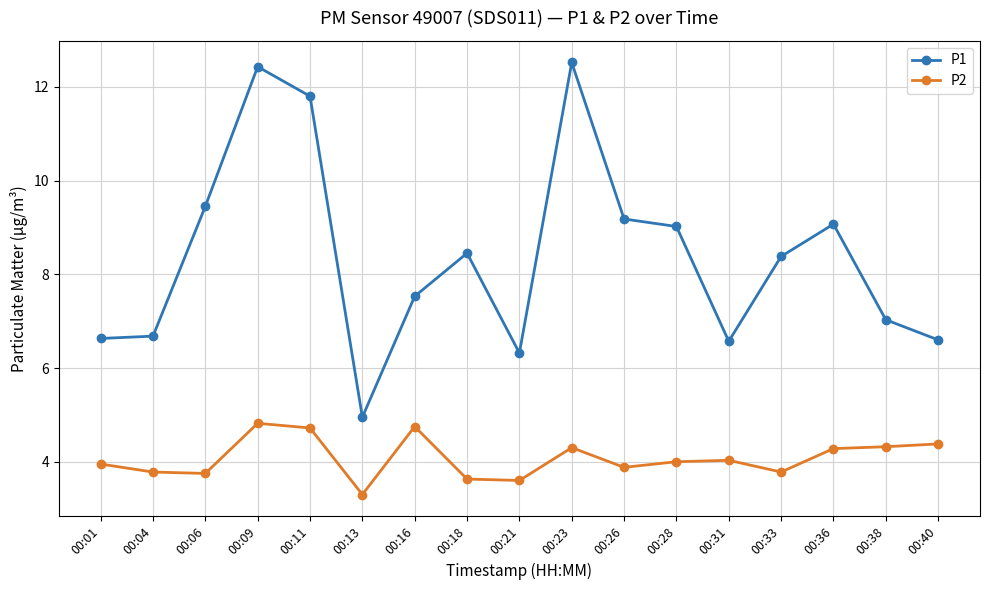

At 00:23, list the series in order from largest to smallest.

P1, P2